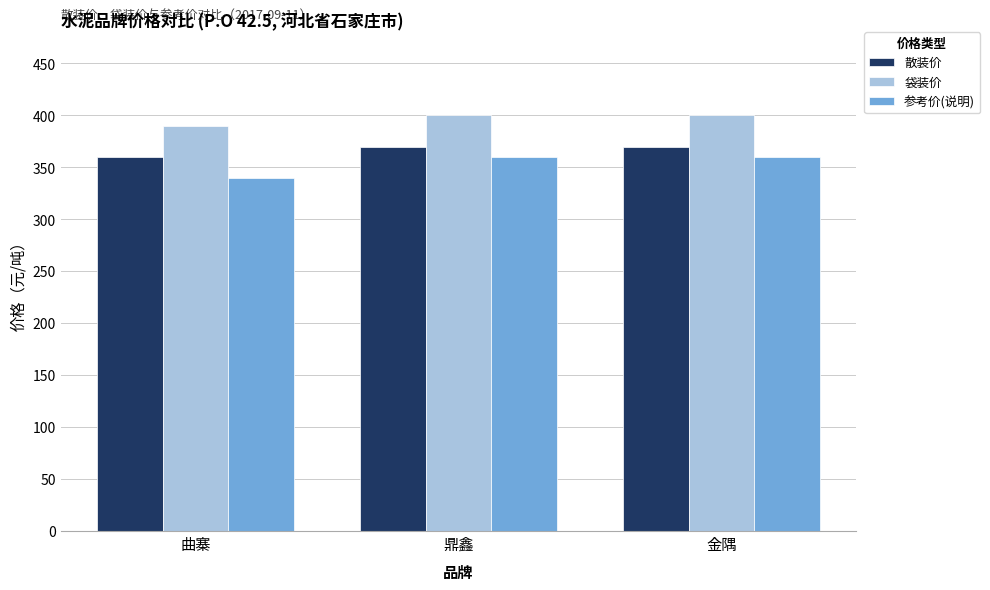

Between 曲寨 and 金隅, which series saw the biggest shift?

参考价(说明)